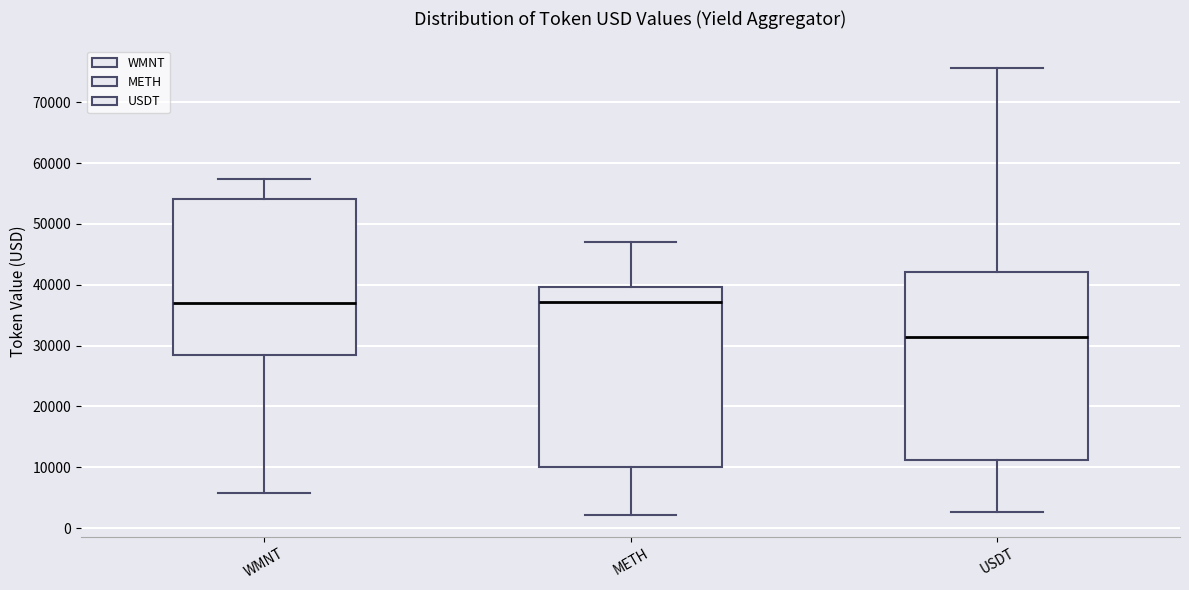

Reading left to right, read every box against the y-axis: the position of its median line, the range the box covers, and the ends of its whiskers. The values are not printed on the chart, so give them approximately, as read against the axis.

WMNT: median 37000, box 28000 to 54000, whiskers 6000 to 57000
METH: median 37000, box 10000 to 40000, whiskers 2000 to 47000
USDT: median 31000, box 11000 to 42000, whiskers 3000 to 76000